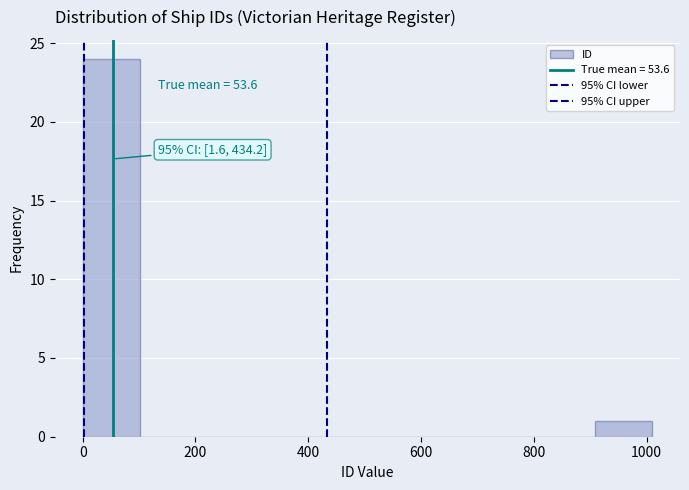

Which range on the x-axis has the tallest bar?

0 to 100